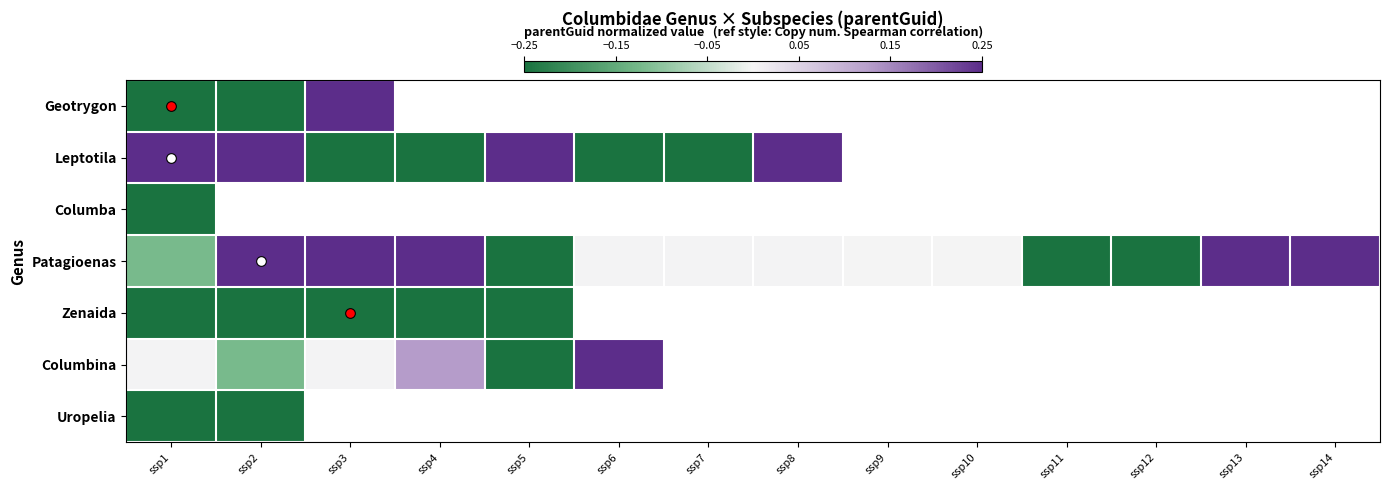

Which series has the largest range (max minus min)?

Geotrygon